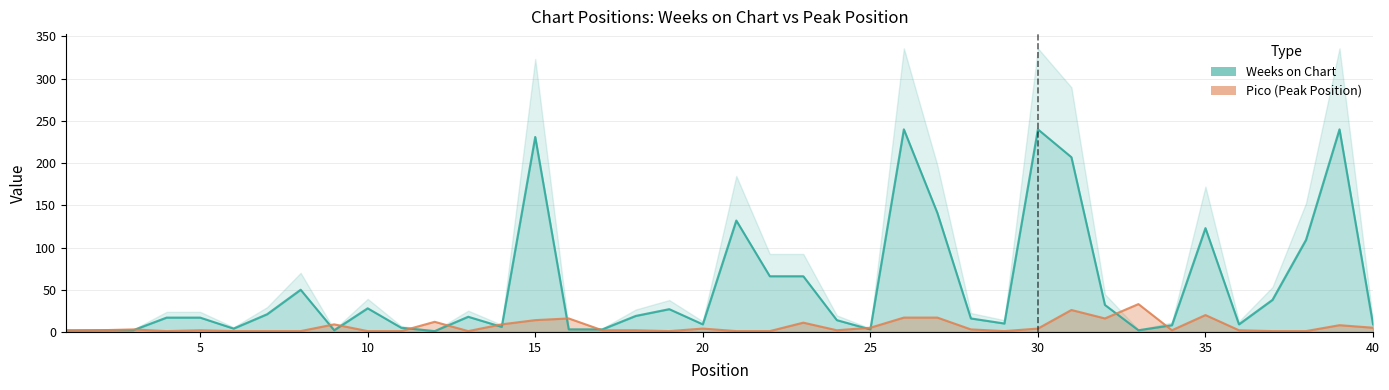

What is the highest value of the Weeks on Chart series?

240